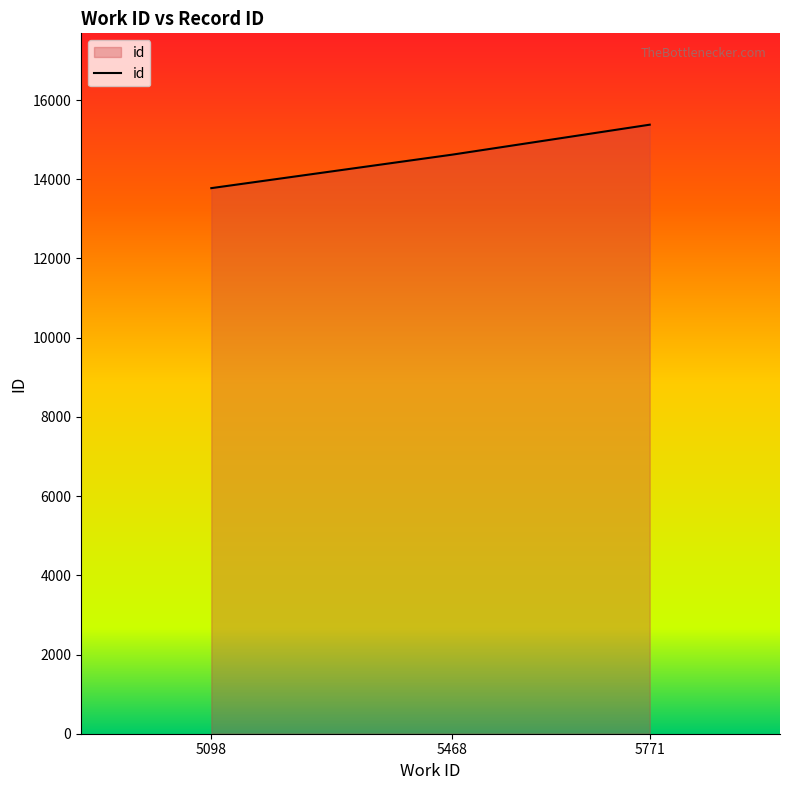

Is it true that the value at 5771 is 21129?

False